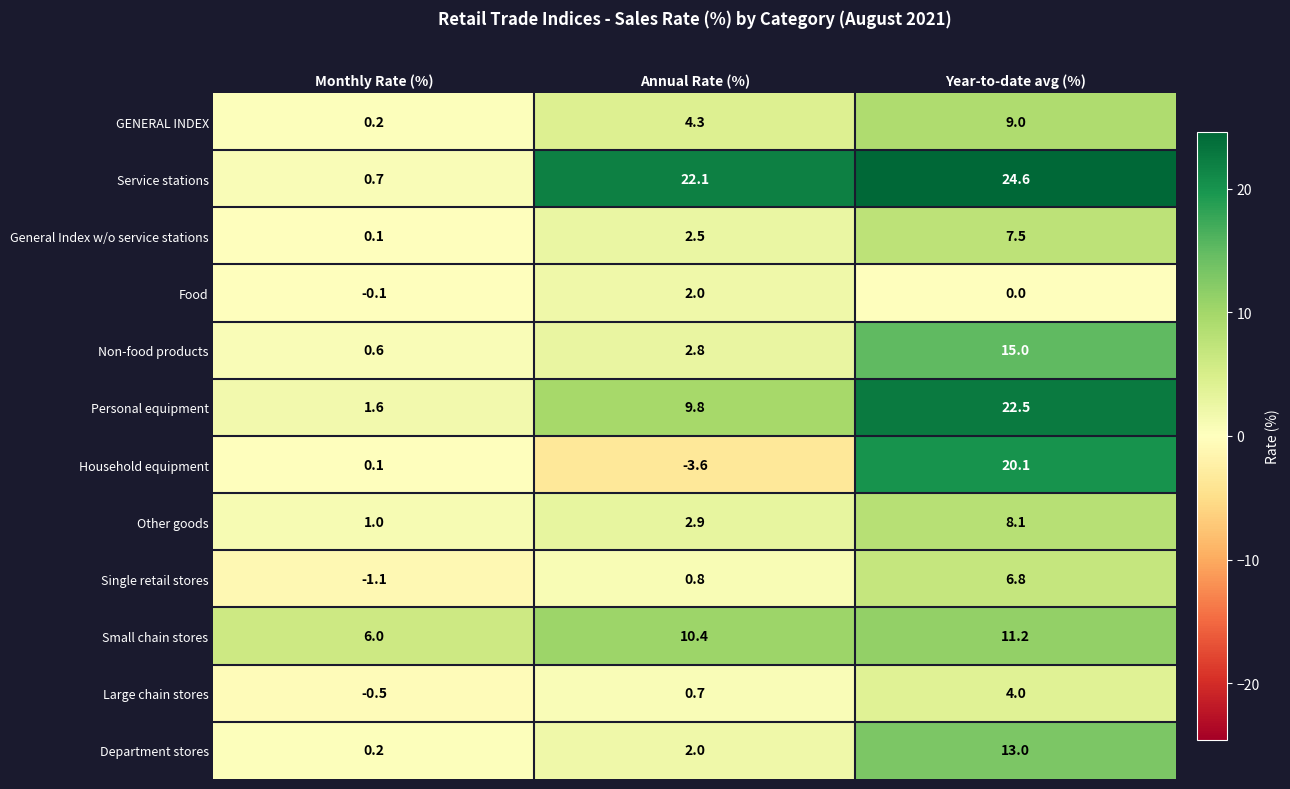

What is the smallest value displayed?

-3.6